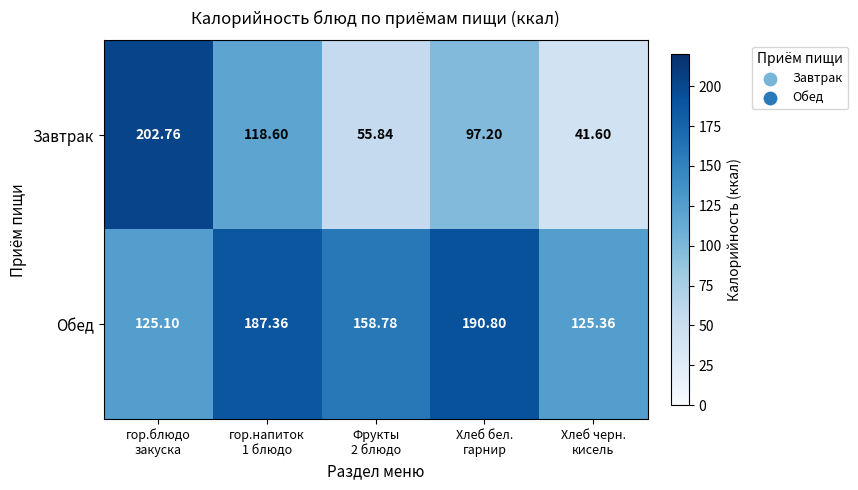

Which series has the widest spread of values?

Завтрак